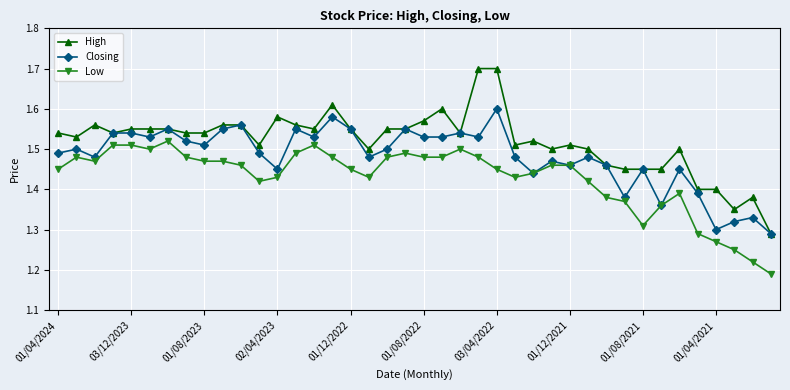

True or false: High has more than 1 interior local peaks.

True